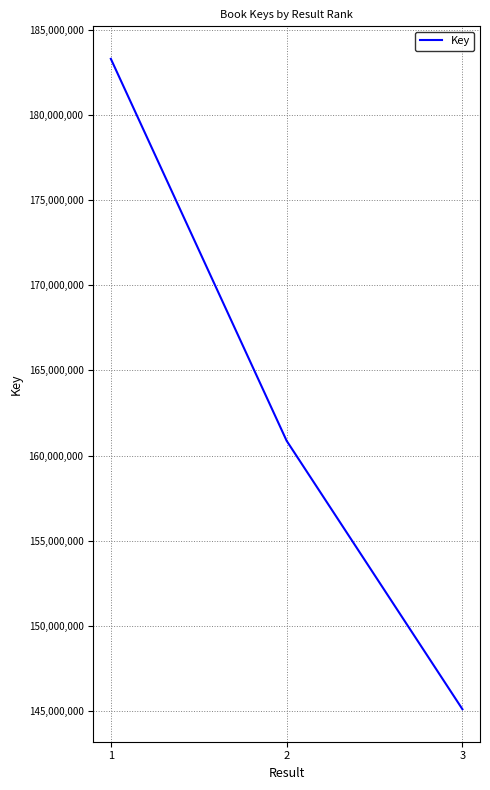

What is the sum of the values at 2 and 3?

305968558